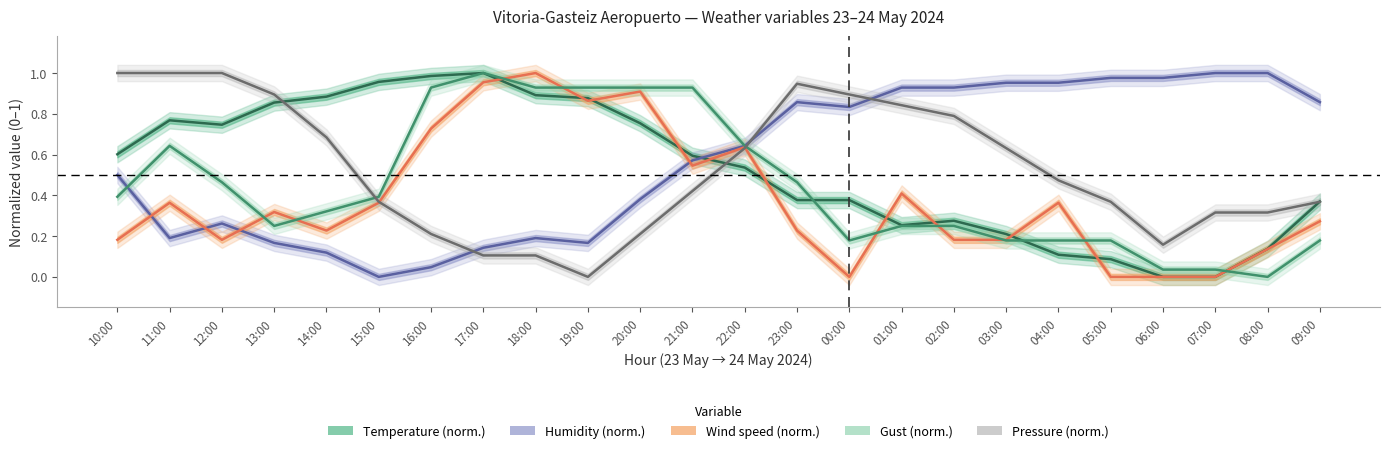

Rank the series at 11:00 from lowest to highest value.

Humidity, Wind speed, Gust, Temperature, Pressure